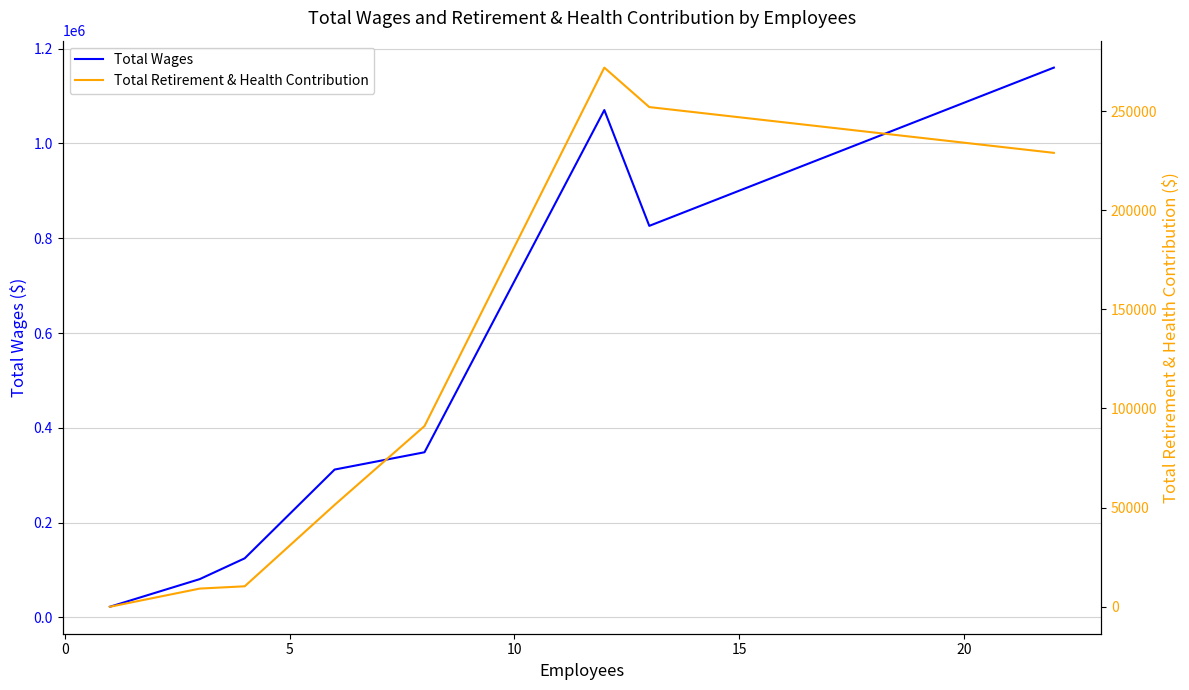

The value of Total Wages at 10 is 66249. True or false?

False